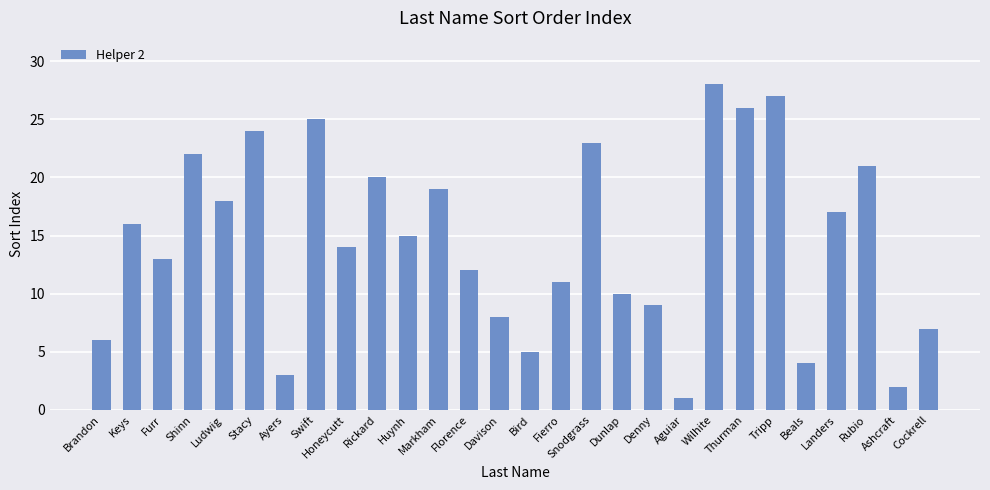

Is it true that the value at Wilhite is 46?

False